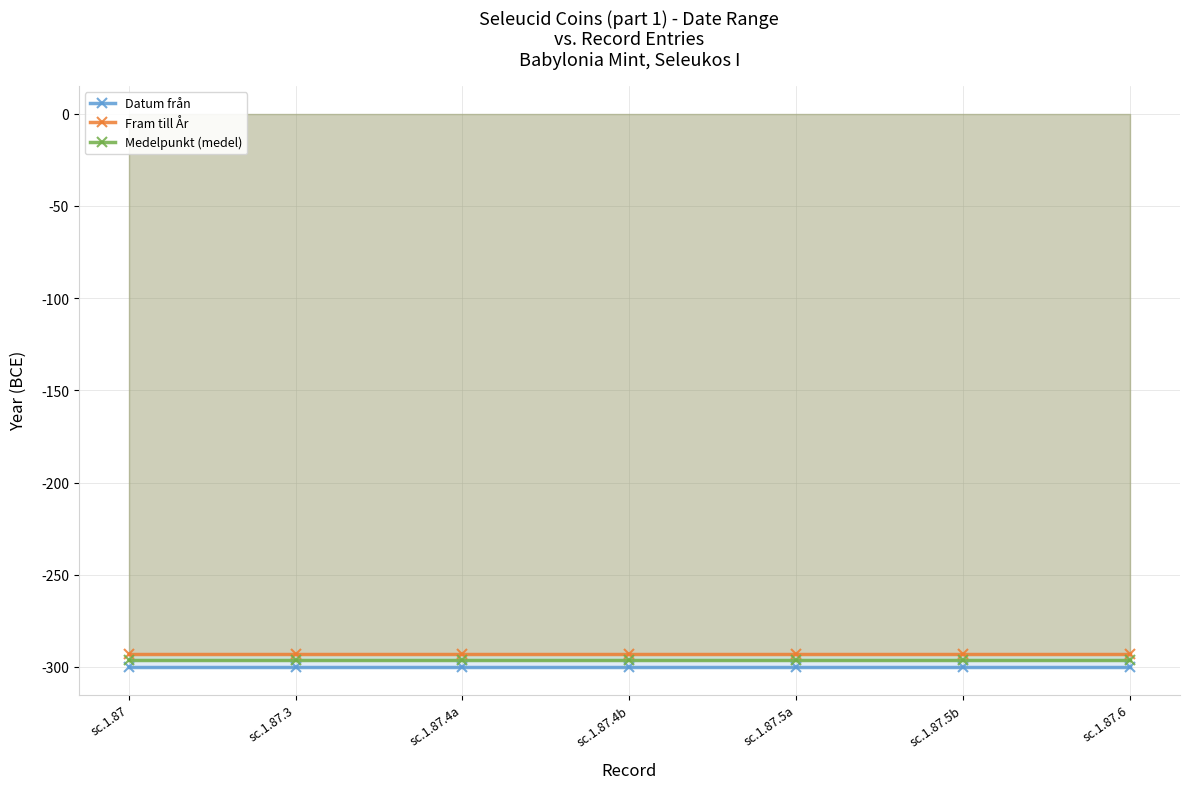

List the series in order of their overall mean, lowest first.

Datum från, Medelpunkt (medel), Fram till År